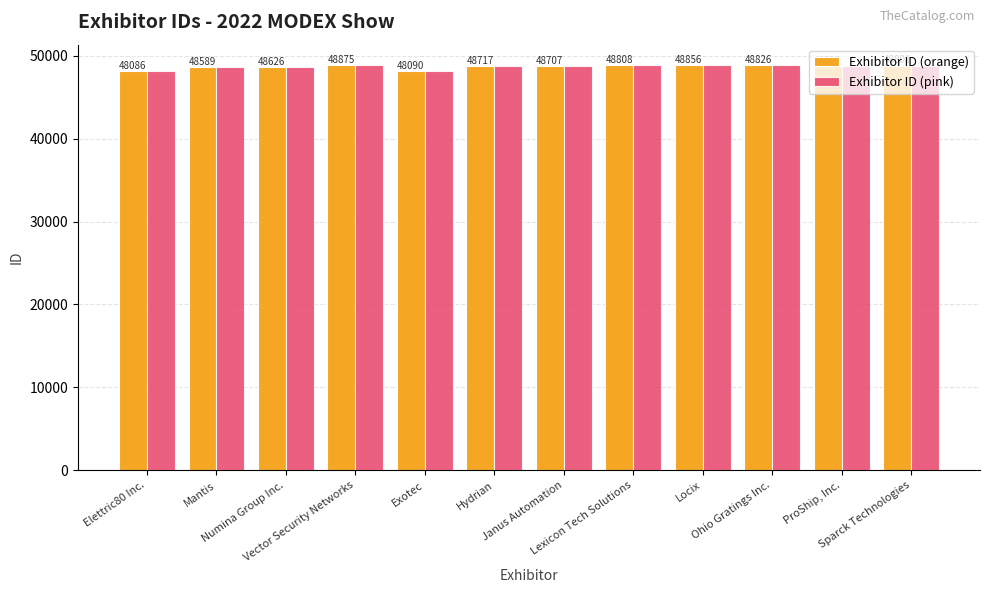

What is the sum of all Exhibitor ID (orange) values?

583704